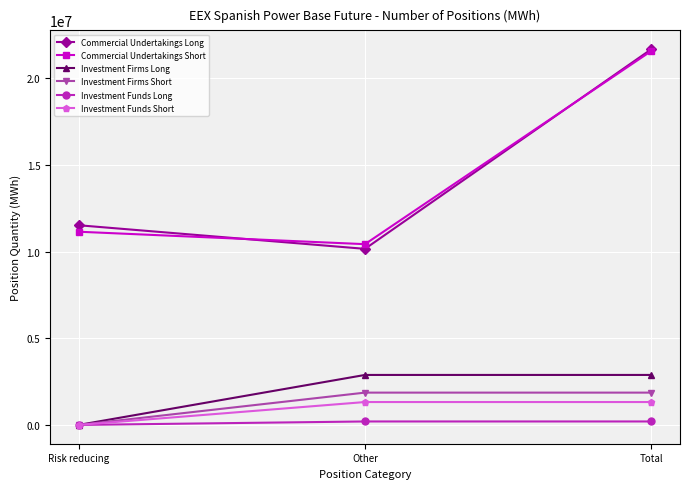

Does the chart display data point markers on the line(s)?

Yes